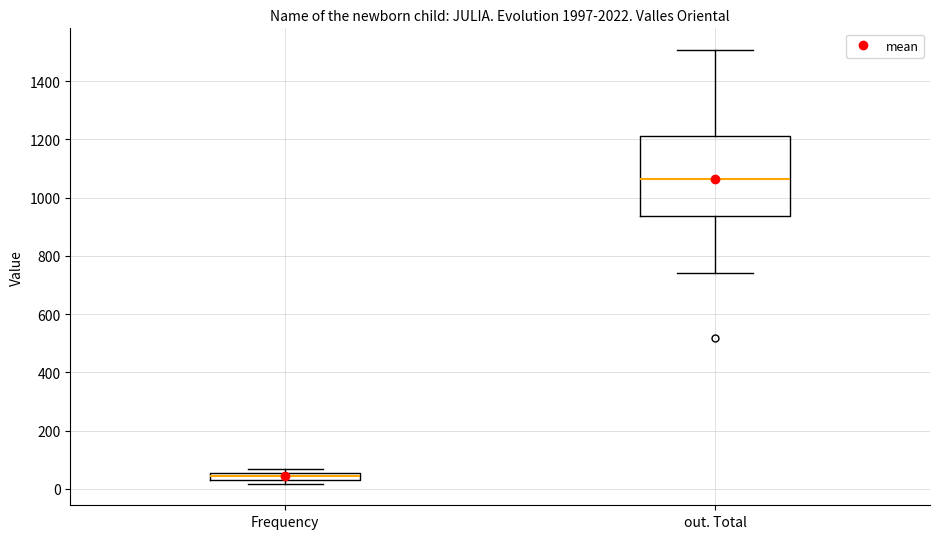

Where is the upper edge of the box for Frequency on the y-axis? The values are not printed on the chart, so give them approximately, as read against the axis.

60